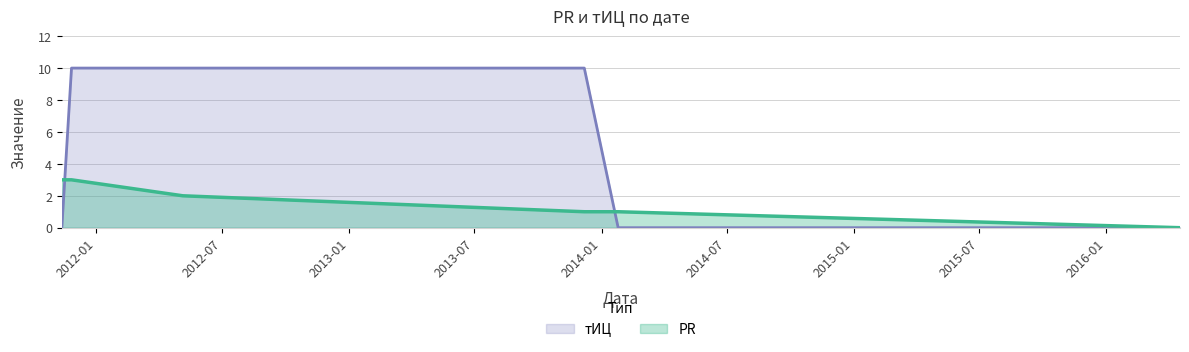

How many distinct data groups are displayed?

2